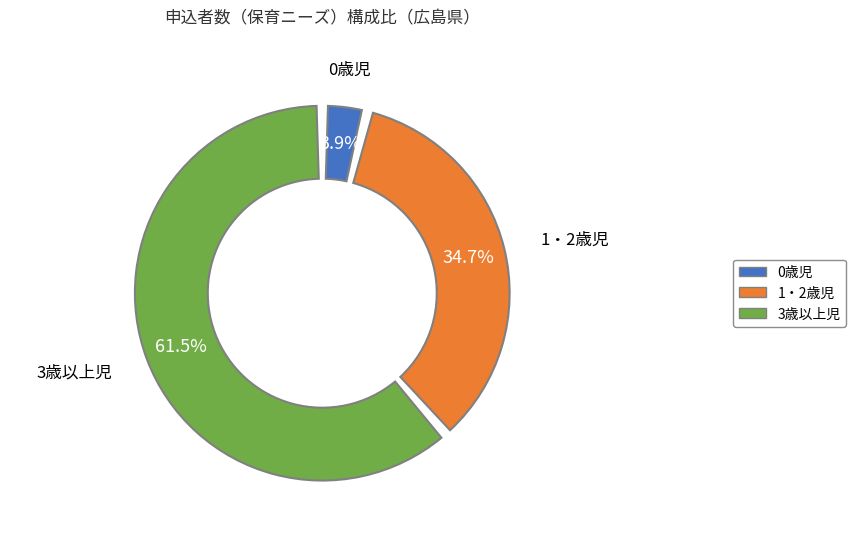

To the nearest percent, what is the combined percentage of 1・2歳児 and 3歳以上児?

96%